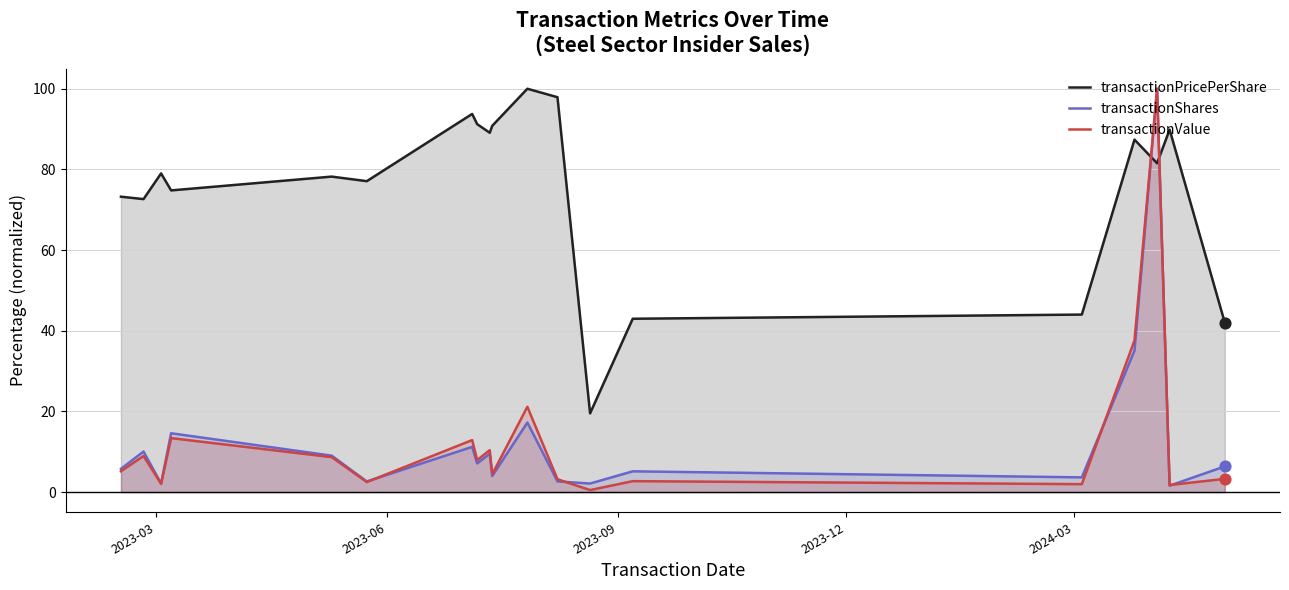

What are all the series names shown in the legend?

transactionPricePerShare, transactionShares, transactionValue